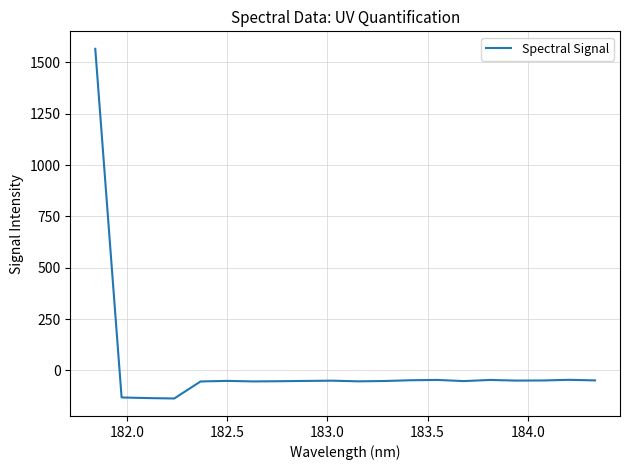

What is the greatest value displayed?

1565.7